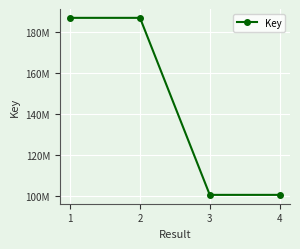

What is the sum of the values at 3 and 4?

200804248